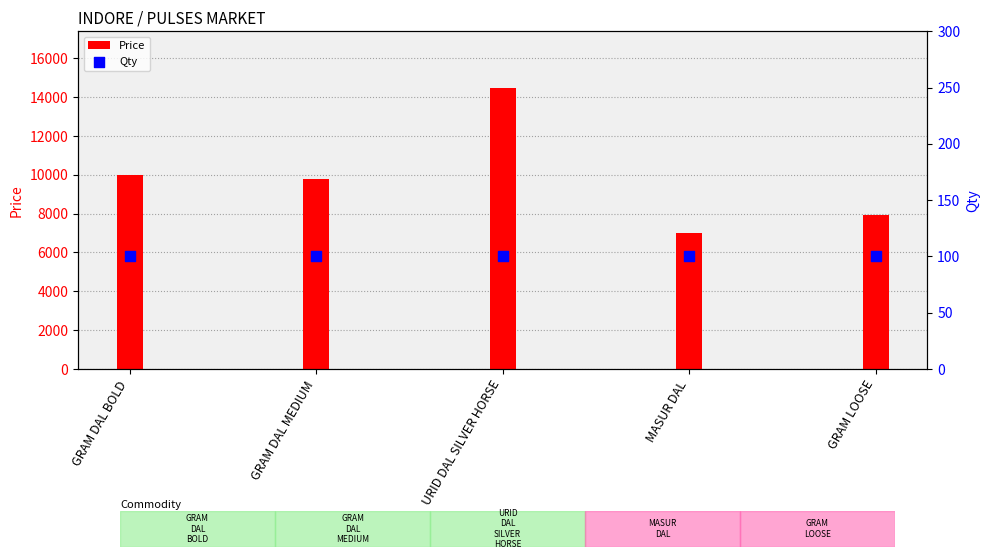

Which series has the largest total across all categories?

Price